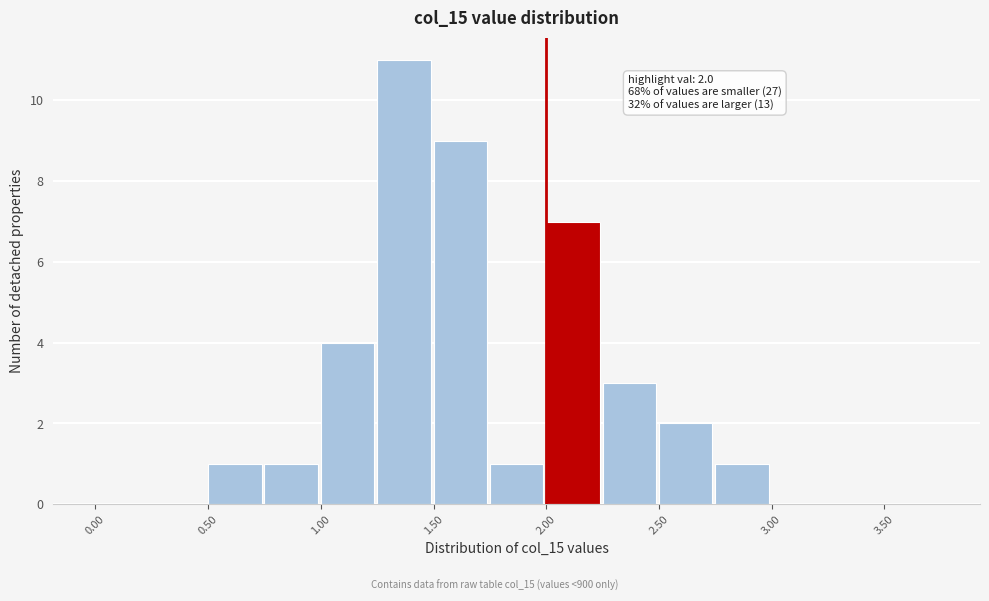

Which range on the x-axis has the tallest bar?

1.25 to 1.50